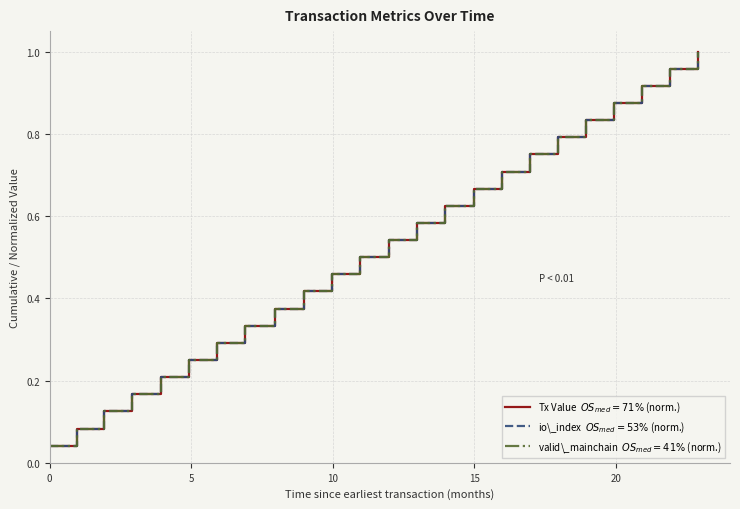

Does the chart display data point markers on the line(s)?

No